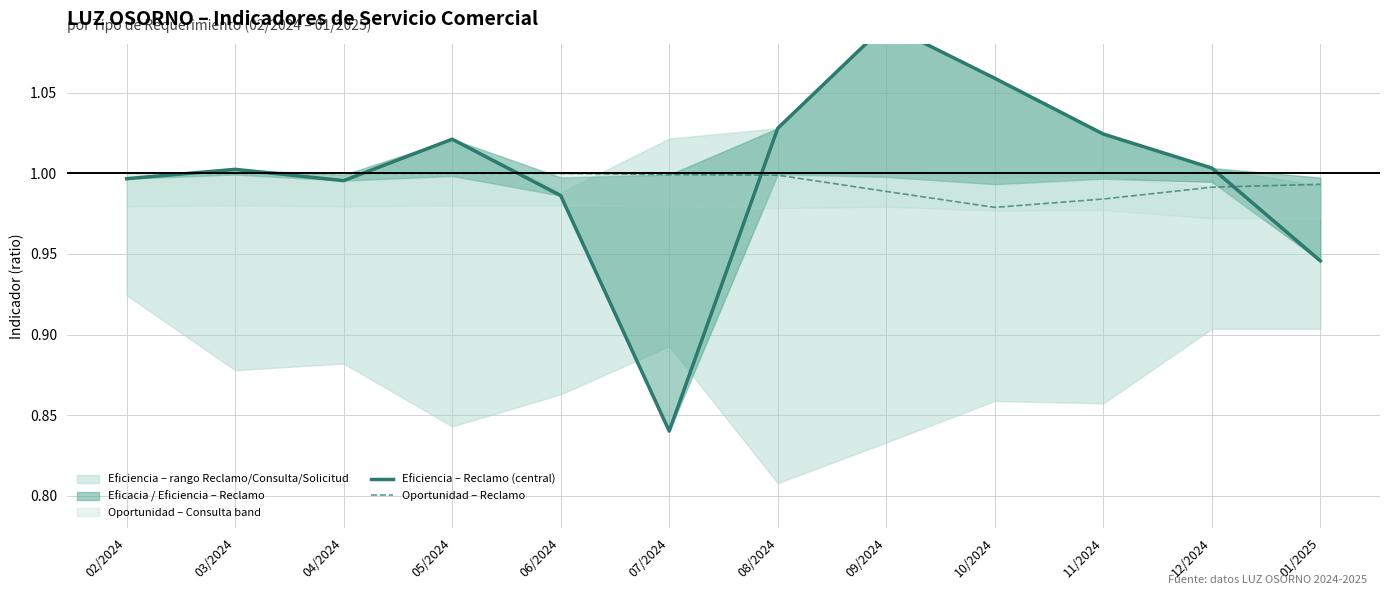

Is this an area chart (filled region under the line)?

No